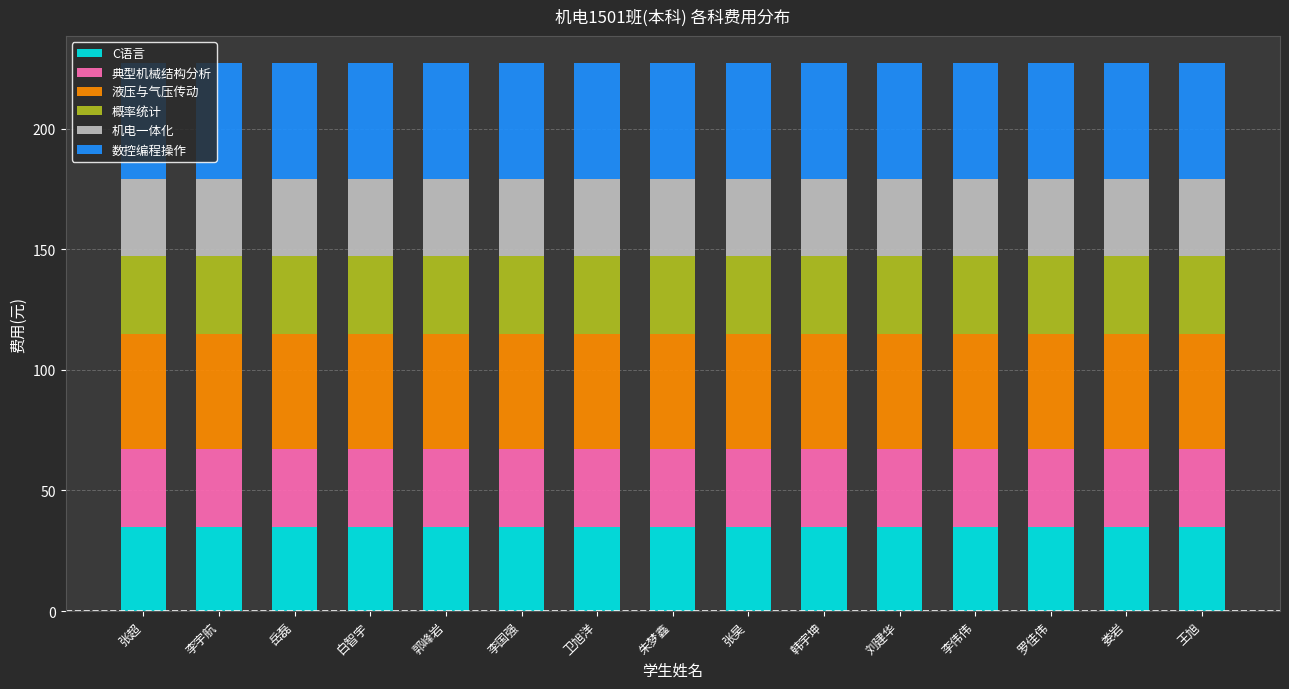

What is the value of the C语言 bar at the 2nd from the left?

35